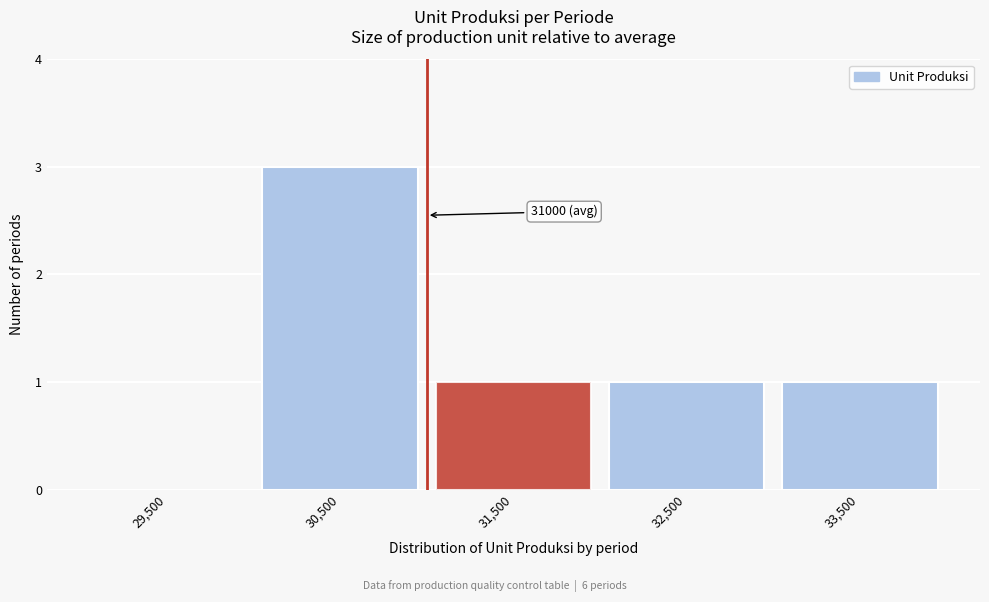

Over which range of the x-axis is the bar tallest?

30000 to 31000